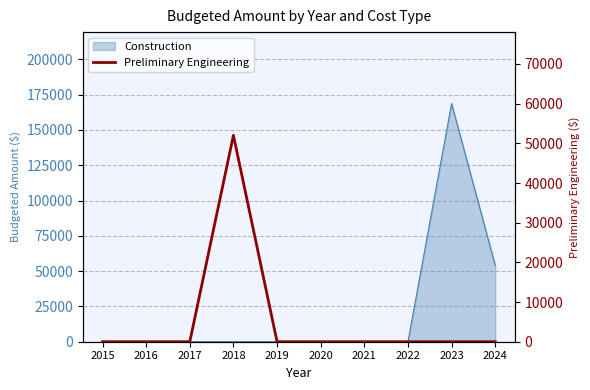

Which has a higher value, 2020 or 2019?

2020